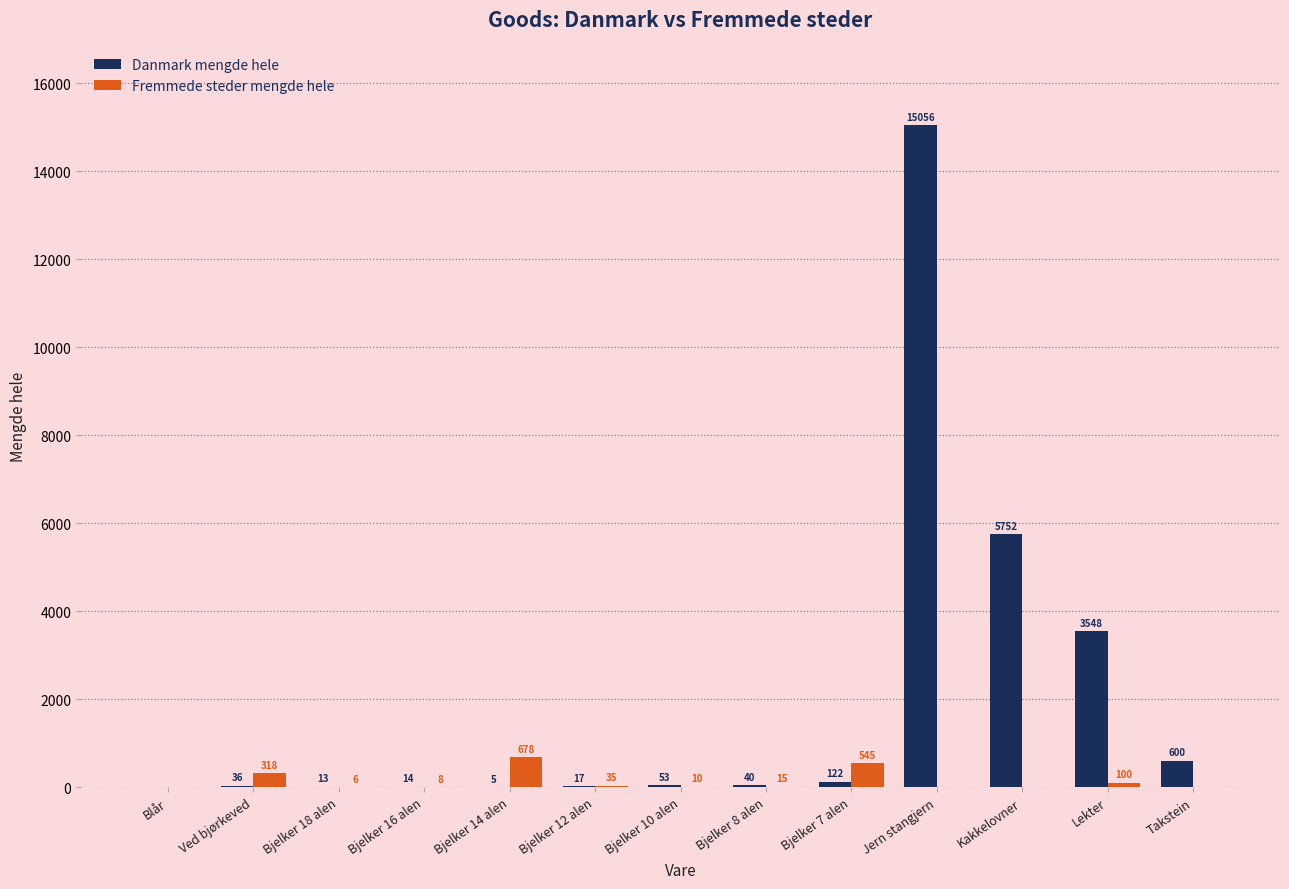

What is the approximate value of Danmark mengde hele at Bjelker 8 alen?

40